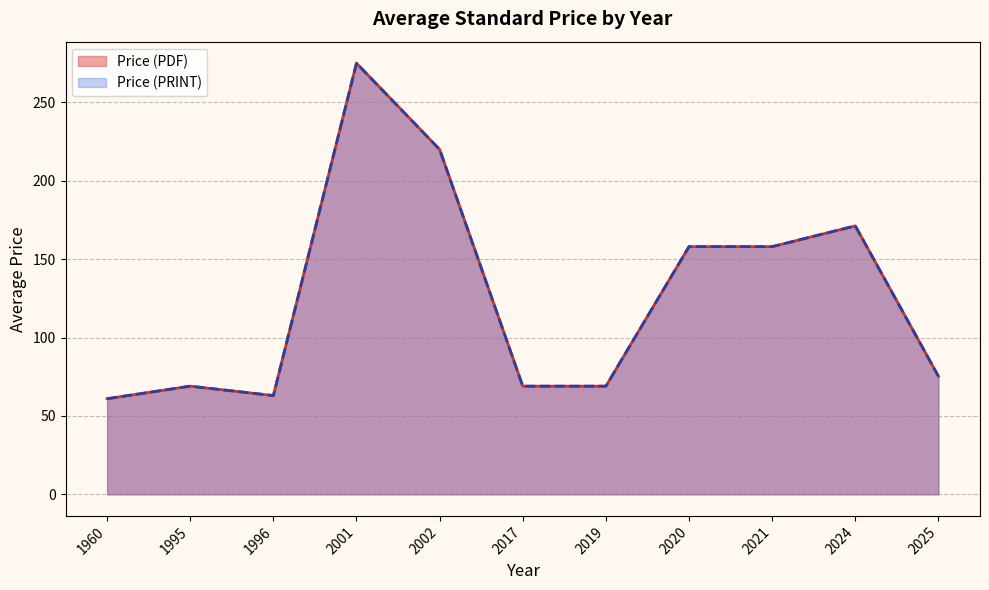

What is the minimum value for Price (PDF)?

61